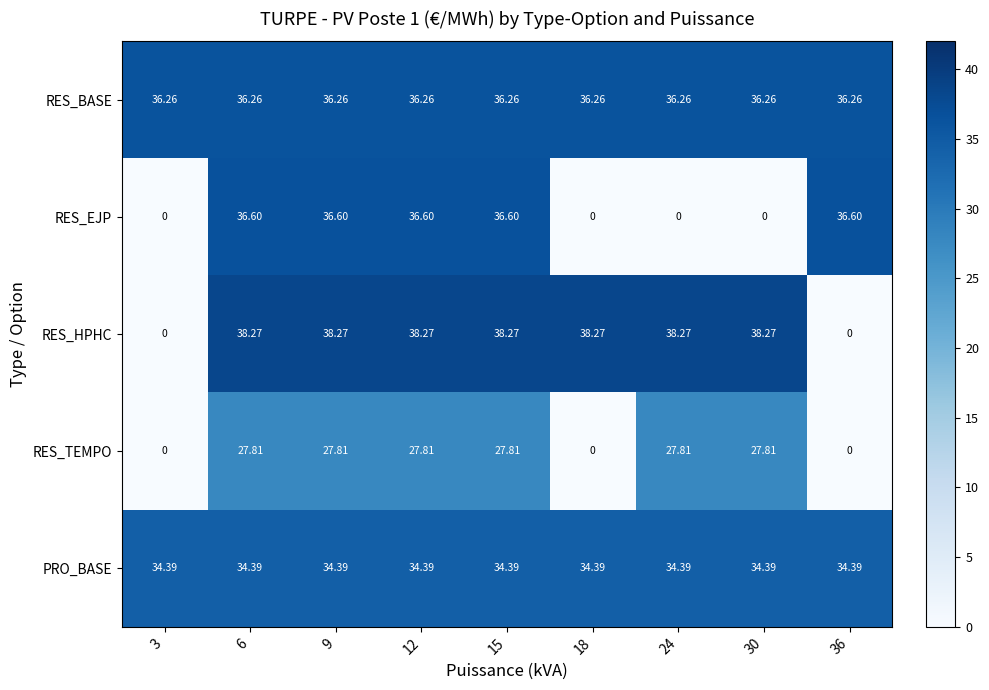

Between 15 and 30, which series saw the biggest shift?

RES_EJP